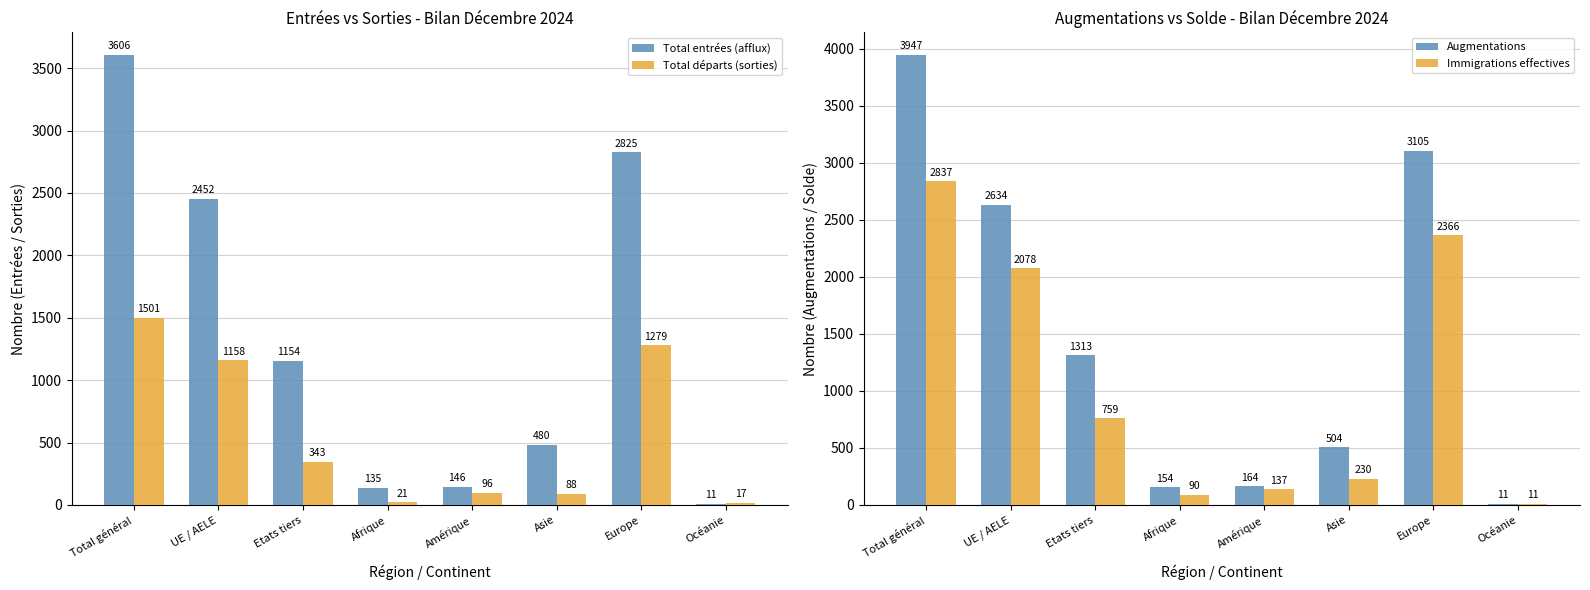

What is the sum of all Total entrées (afflux) values?

10809